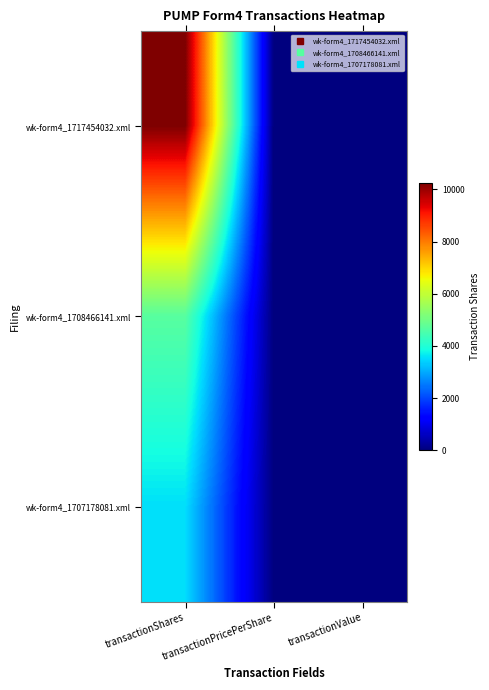

At transactionShares, list the series in order from smallest to largest.

wk-form4_1707178081.xml, wk-form4_1708466141.xml, wk-form4_1717454032.xml